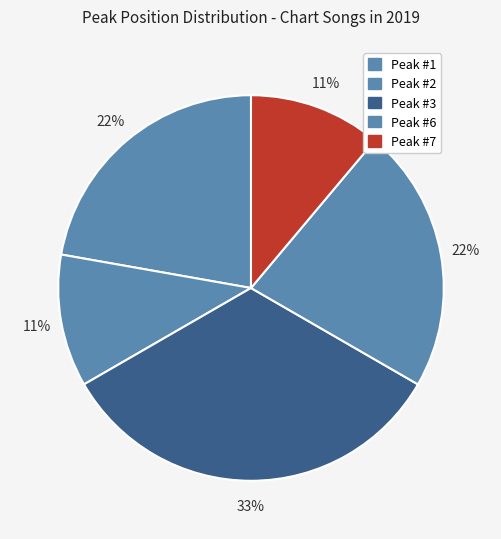

Does any single category account for the majority?

No